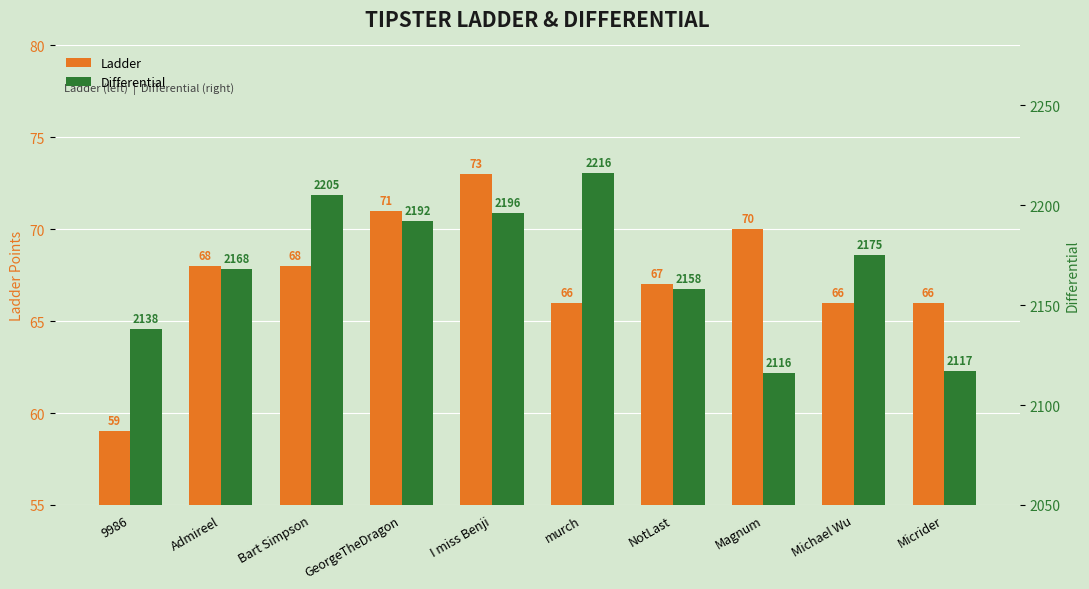

What are all the series names shown in the legend?

Ladder, Differential